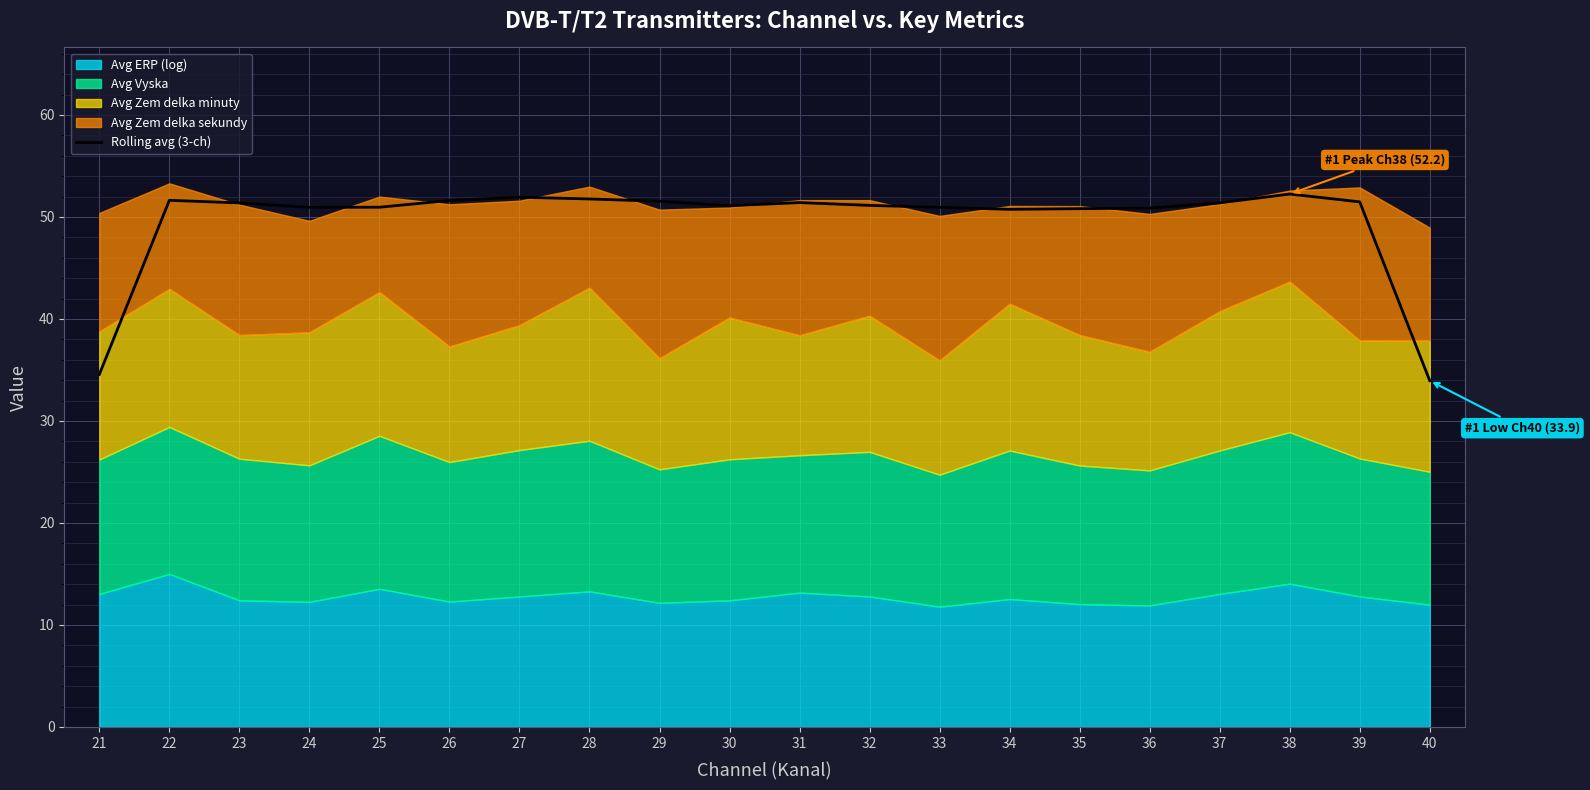

The value at 24 is 50.9. True or false?

True